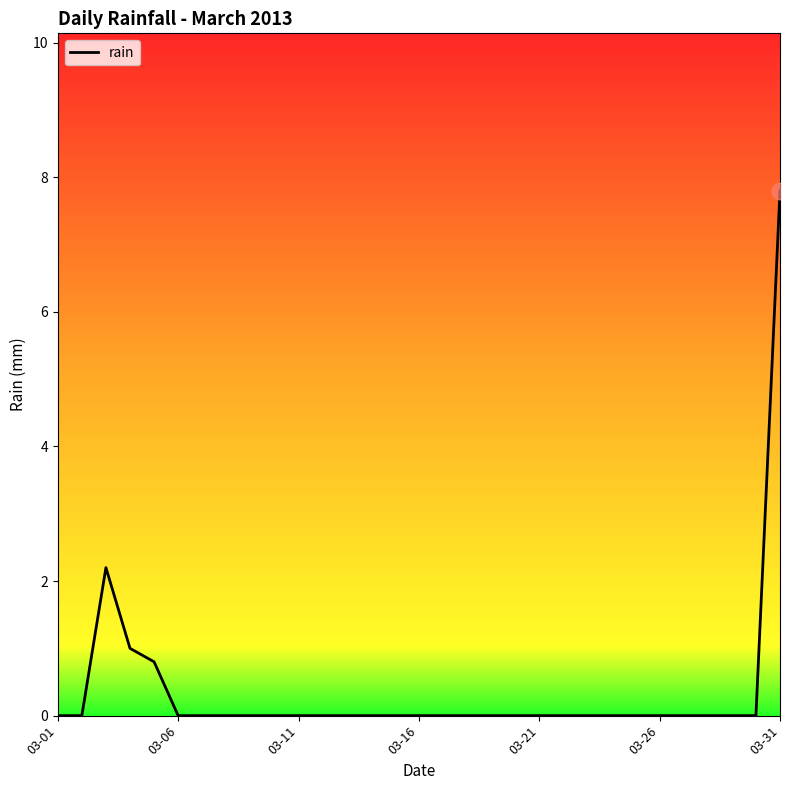

Reading right to left, list all the values displayed in this chart.

7.8	0.0	0.0	0.0	0.0	0.0	0.0	0.0	0.0	0.0	0.0	0.0	0.0	0.0	0.0	0.0	0.0	0.0	0.0	0.0	0.0	0.0	0.0	0.0	0.0	0.0	0.8	1.0	2.2	0.0	0.0